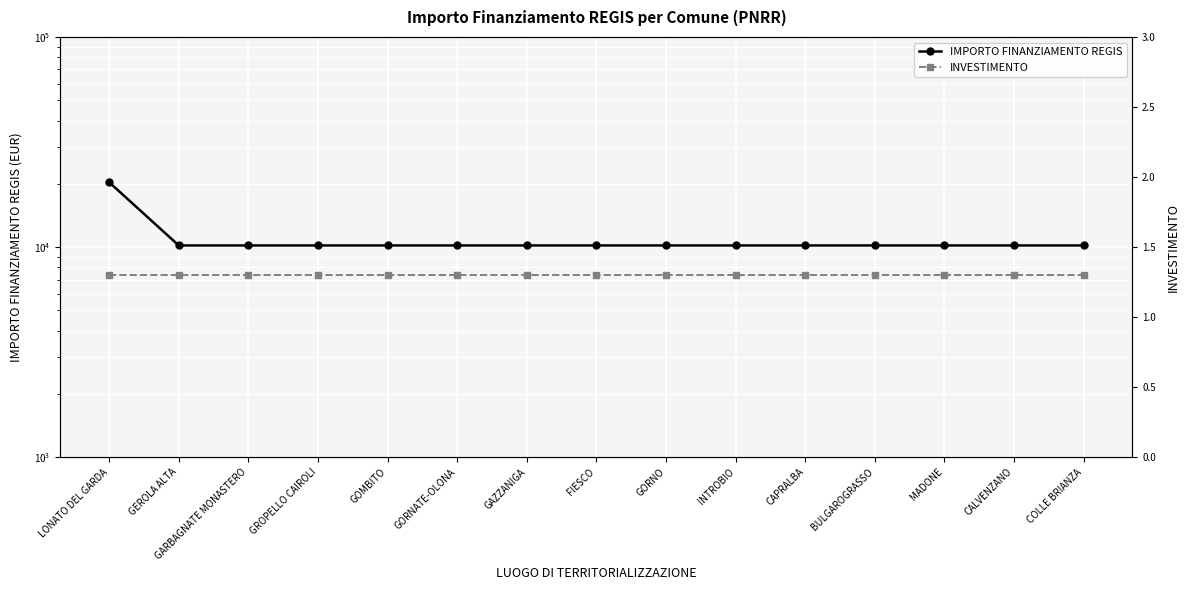

What is the difference between the highest and lowest values at LONATO DEL GARDA?

20342.7